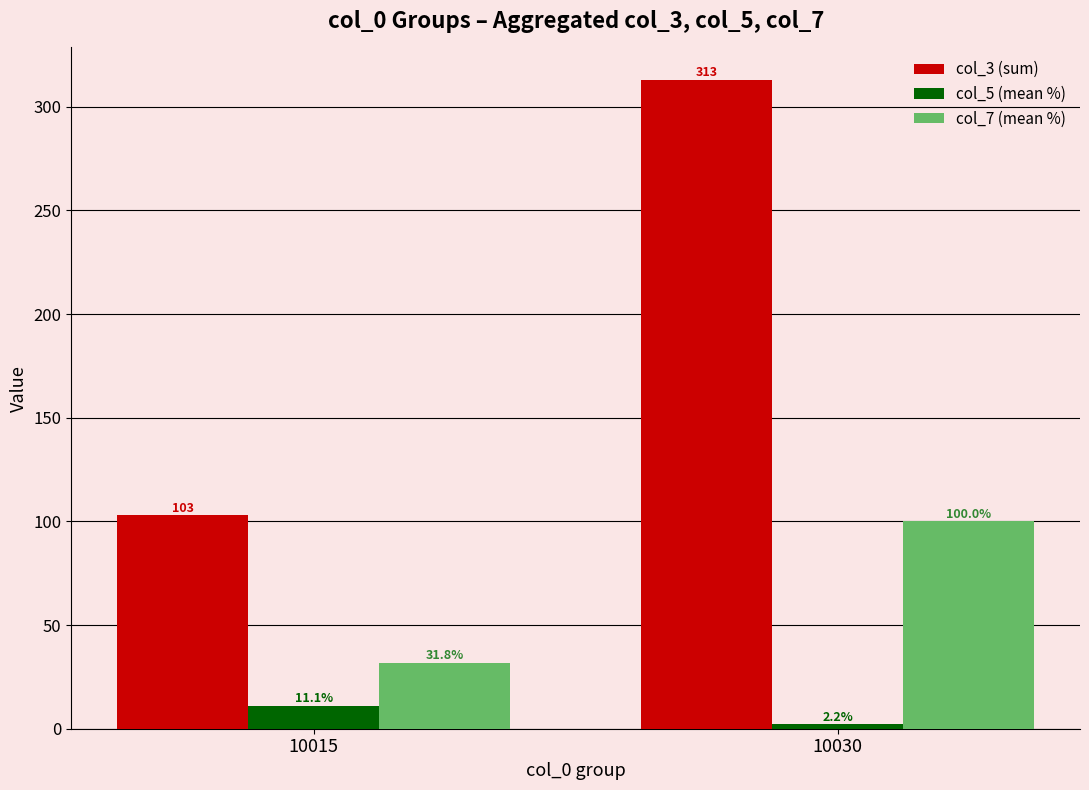

What is the sum of all col_3 (sum) values?

416.0